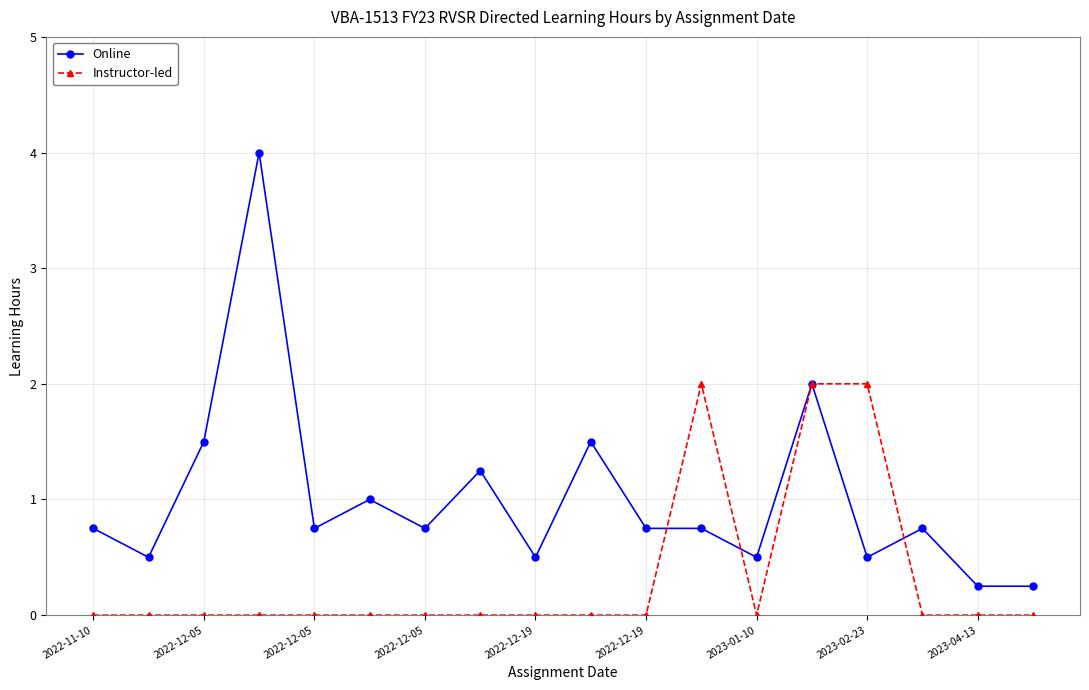

What are all the series names shown in the legend?

Online, Instructor-led